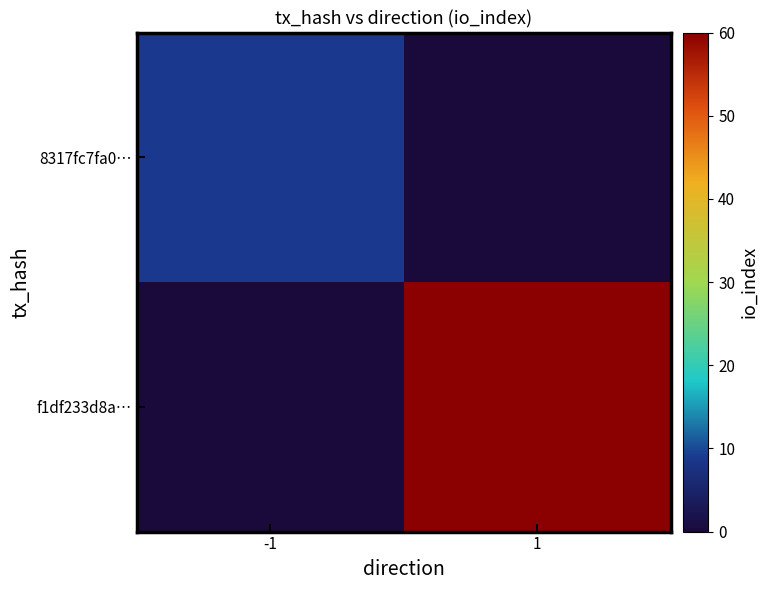

Reading left to right, extract all data points from this chart.

8317fc7fa0…: -1=9	1=0
f1df233d8a…: -1=0	1=60